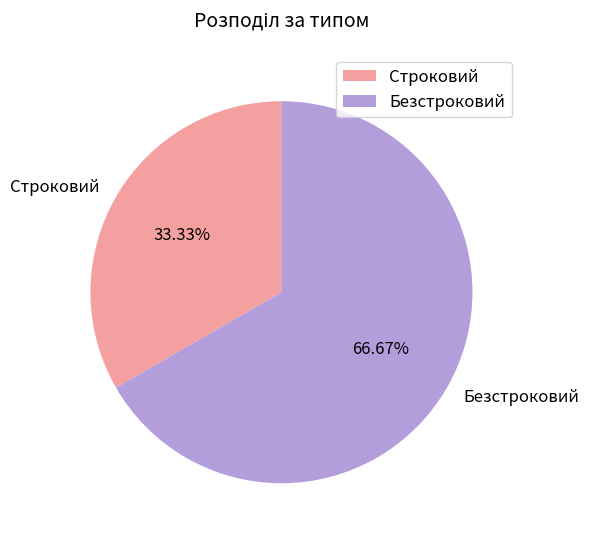

To the nearest percent, what is the difference between the Безстроковий and Строковий slice percentages?

33%